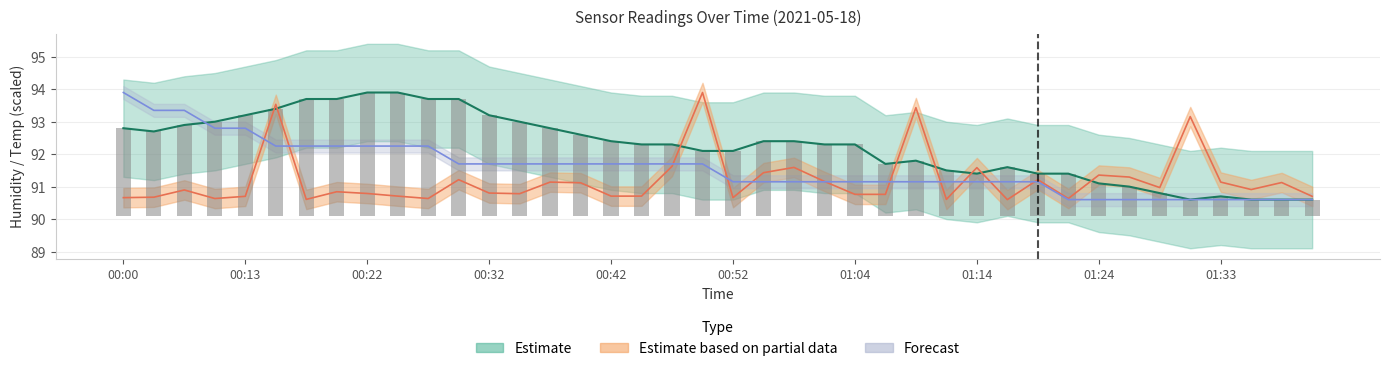

What is the difference between the maximum and minimum values in the Temp series?

3.3